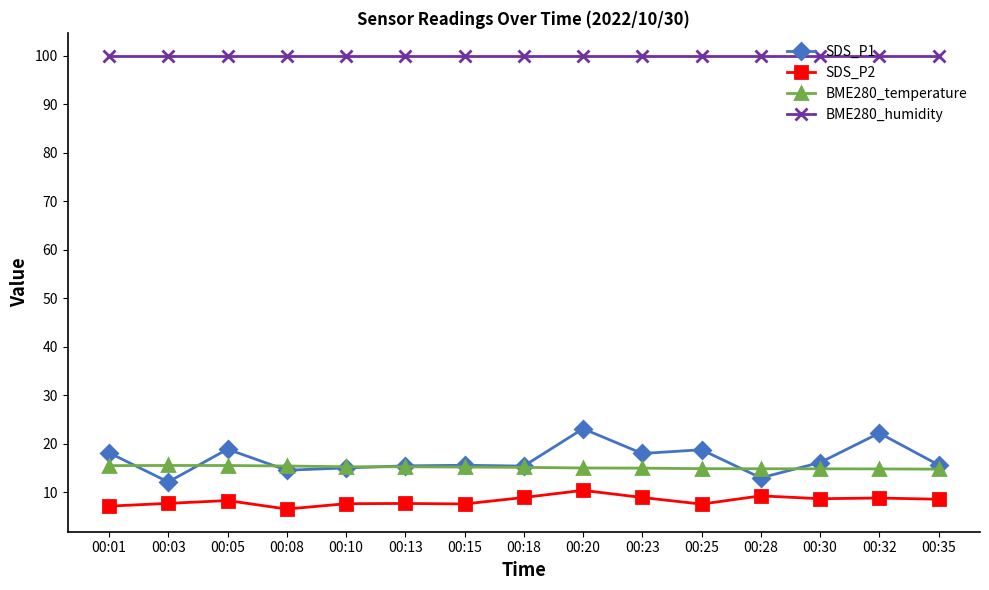

What is the difference between the second highest and second lowest values in the SDS_P1 series?

9.2